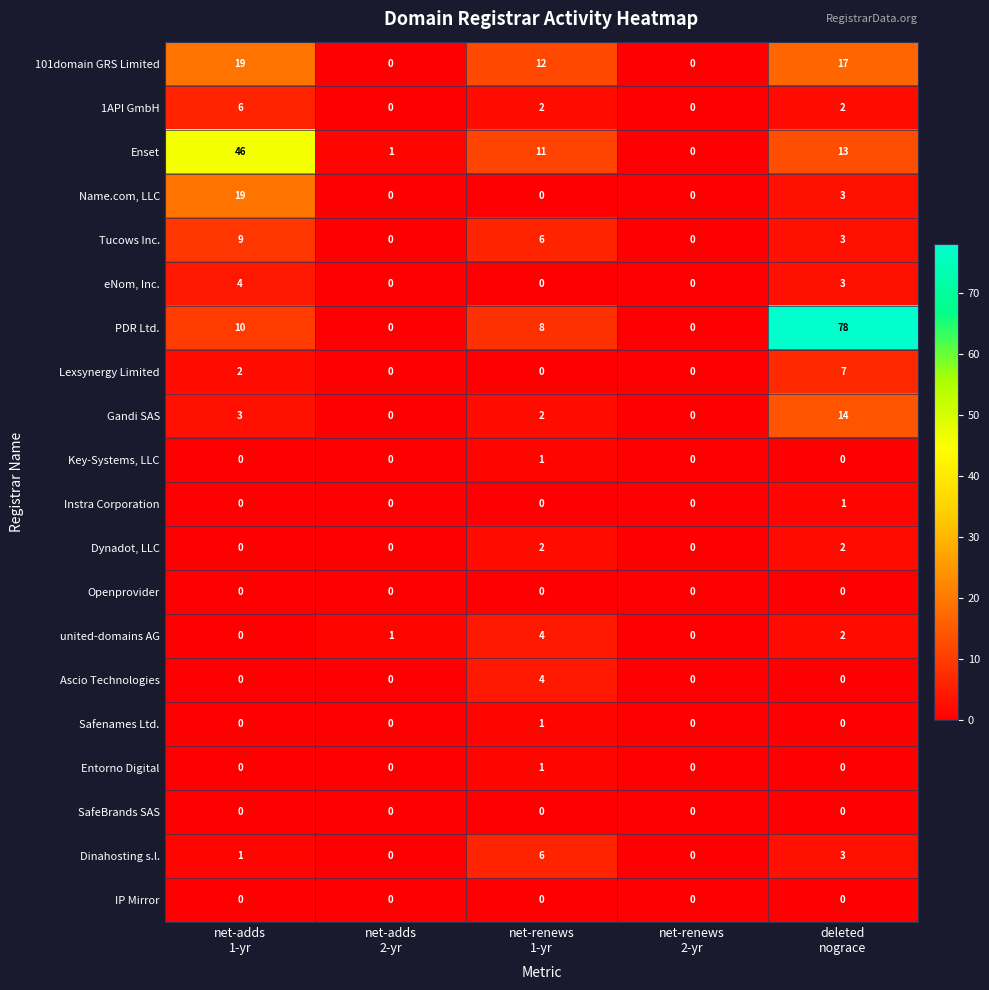

What is the difference between the maximum and minimum values in the eNom, Inc. series?

4